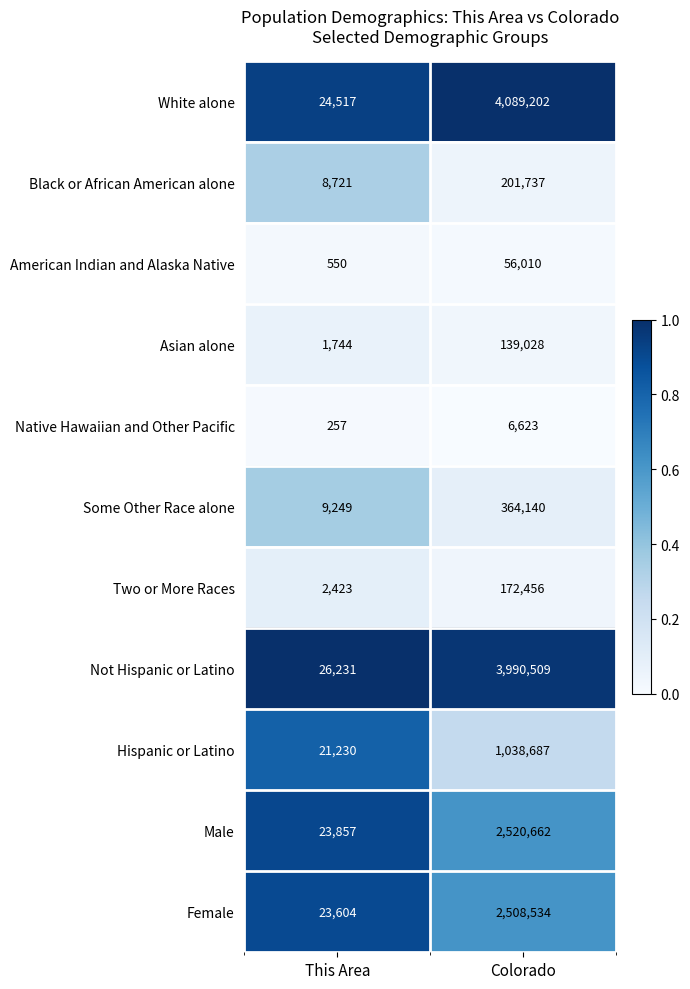

What value does the Asian alone series have at This Area?

1744